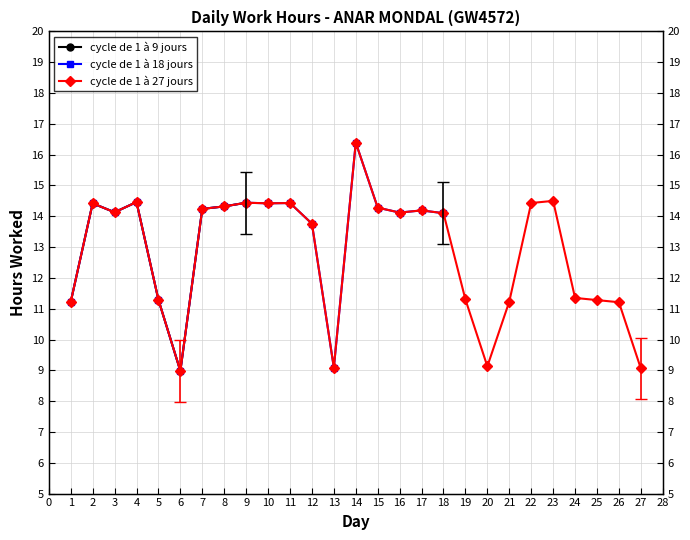

How many data points are less than 14?

12